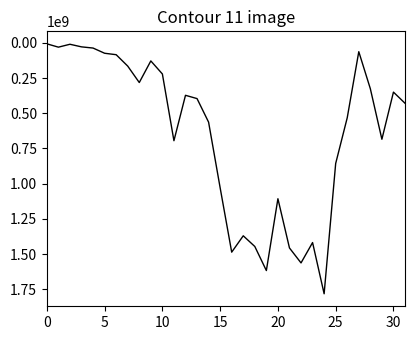

What is the greatest value displayed?

1781911000